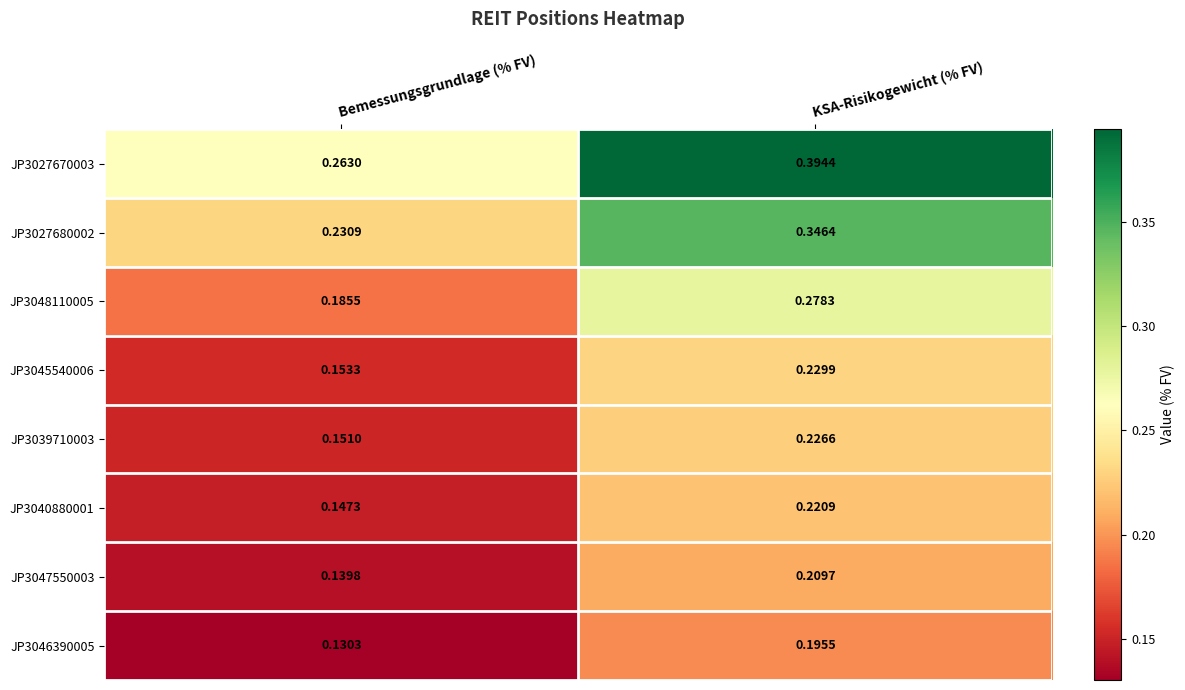

Is the value of JP3027670003 at Bemessungsgrundlage (% FV) greater than the value of JP3040880001 at Bemessungsgrundlage (% FV)?

Yes